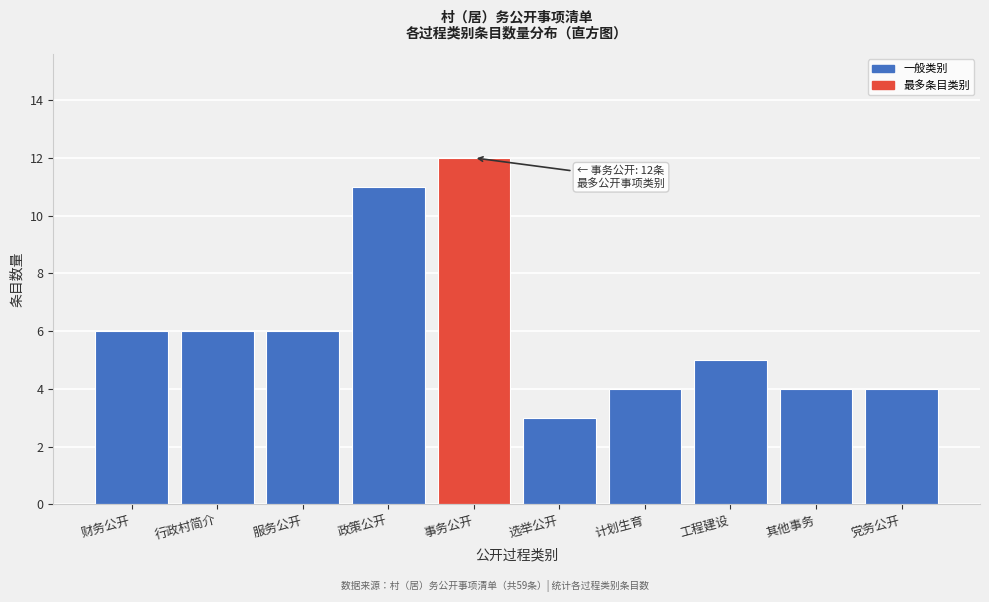

Reading left to right, transcribe all the data shown in this chart.

6	6	6	11	12	3	4	5	4	4